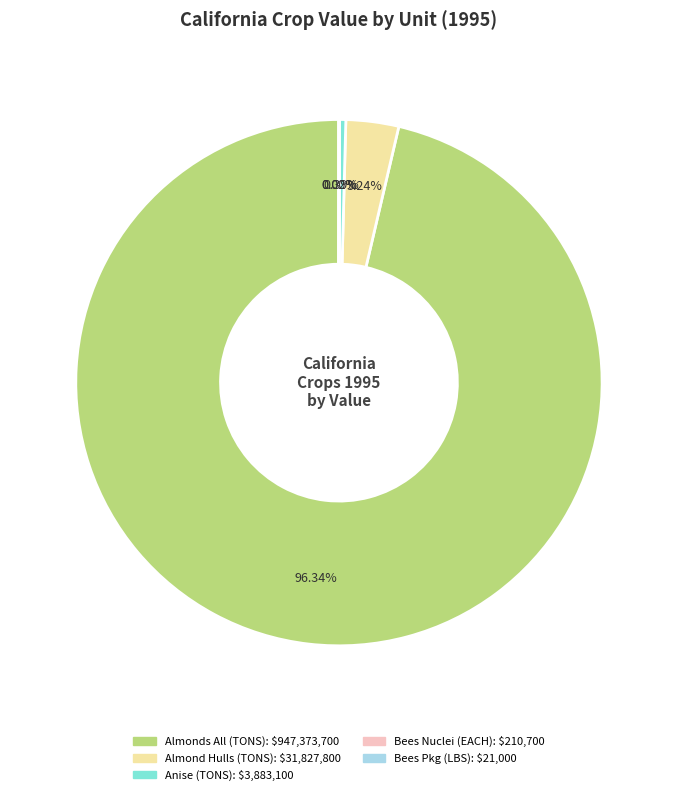

Does any single category account for the majority?

Yes